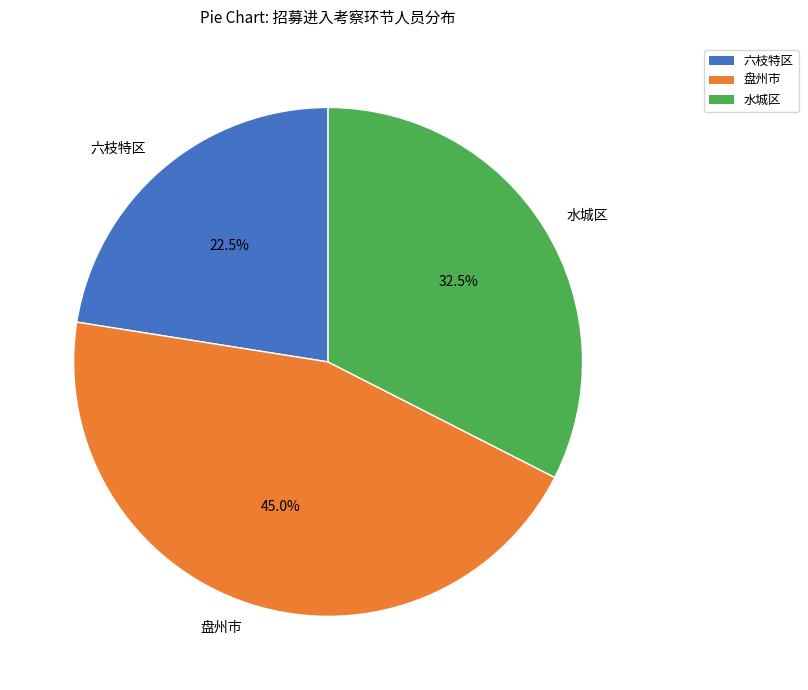

What percentage is NOT represented by 六枝特区?

77.5%